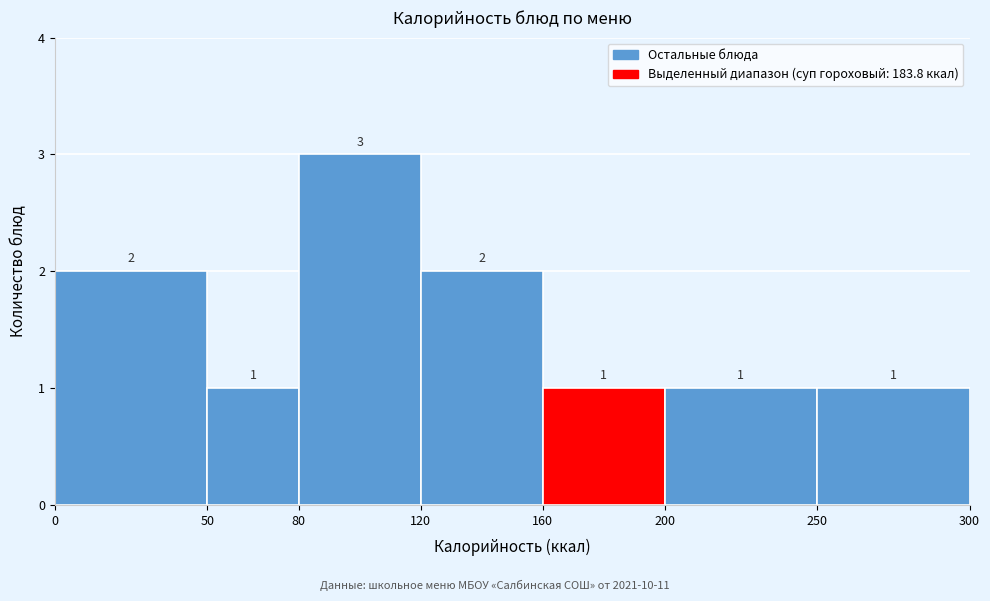

Over which range of the x-axis is the bar tallest?

80 to 120